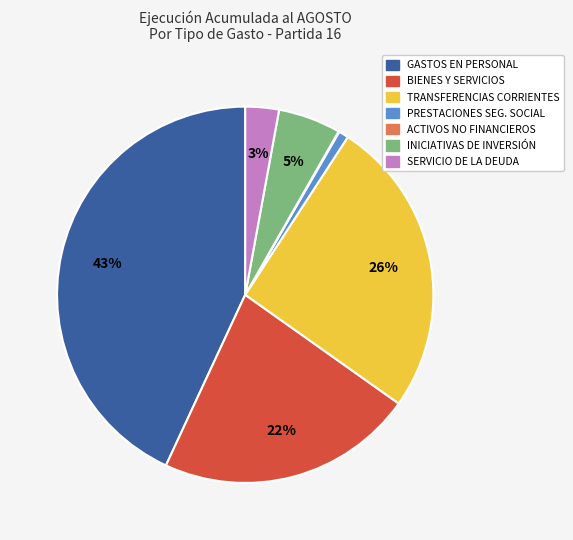

Does any single category account for the majority?

No